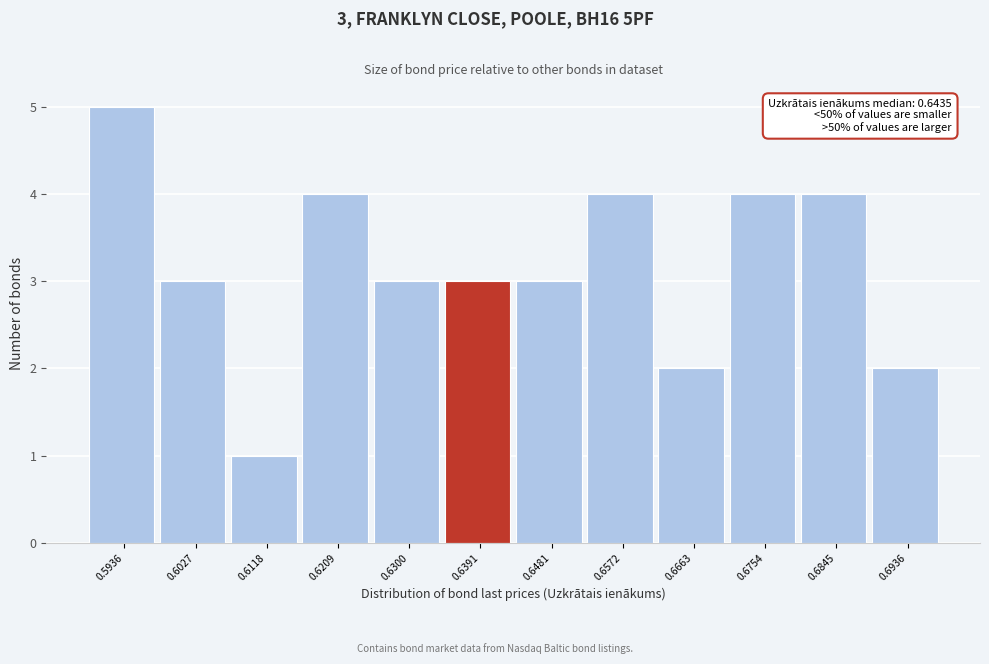

Which range on the x-axis has the tallest bar?

0.589 to 0.598